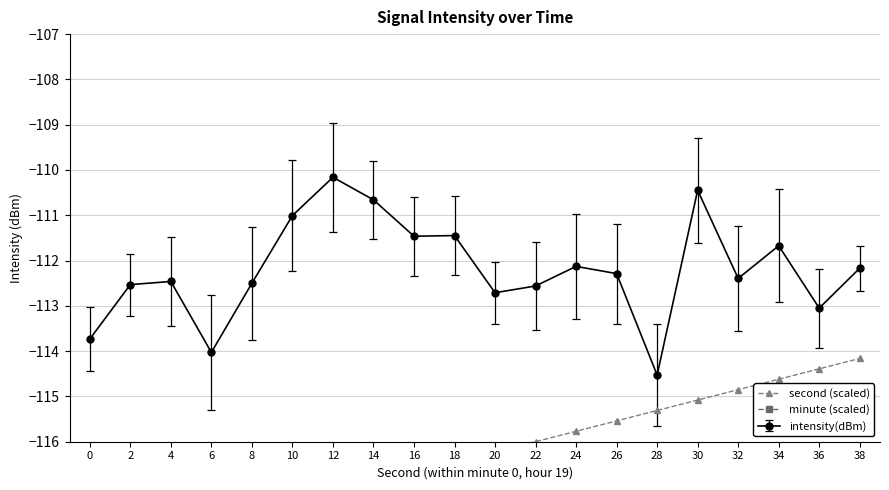

Is it true that second (scaled) equals -117.4 at 10?

True